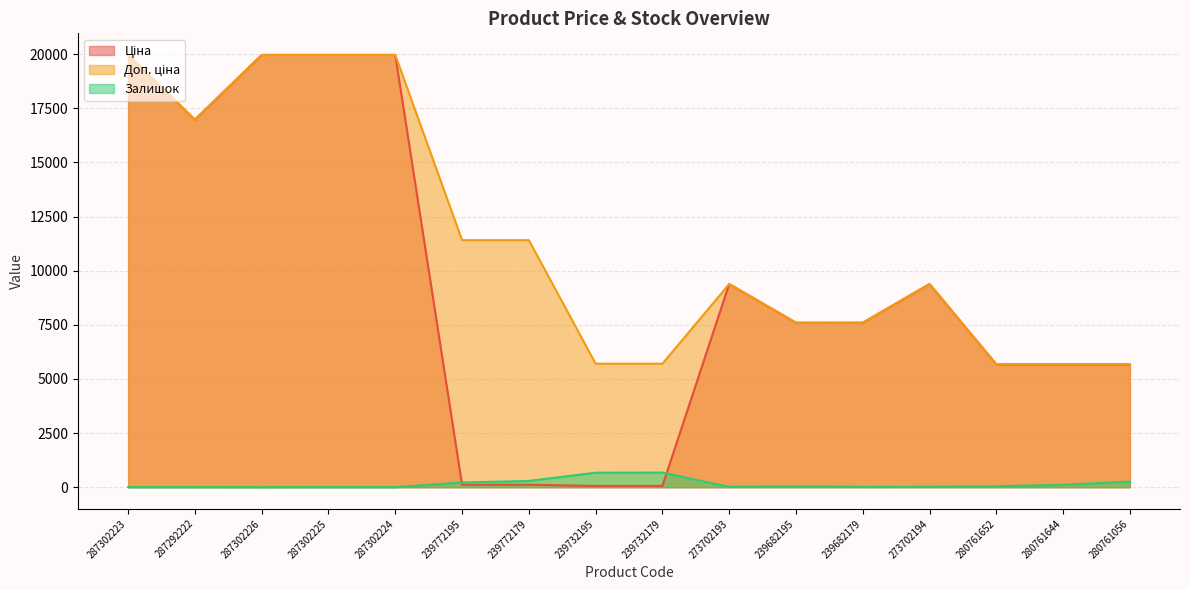

Reading left to right, transcribe all the data shown in this chart.

Ціна: 19964.2	16976.3	19964.2	19964.2	19964.2	114.1	114.1	57.0	57.0	9384.0	7596.5	7596.5	9384.0	5673.8	5673.8	5673.8
Доп. ціна: 19964.2	16976.3	19964.2	19964.2	19964.2	11410.0	11410.0	5705.0	5705.0	9384.0	7596.5	7596.5	9384.0	5673.8	5673.8	5673.8
Залишок: 5.0	4.0	1.0	5.0	3.0	218.0	290.0	670.0	676.0	16.0	42.0	15.0	18.0	42.0	112.0	259.0